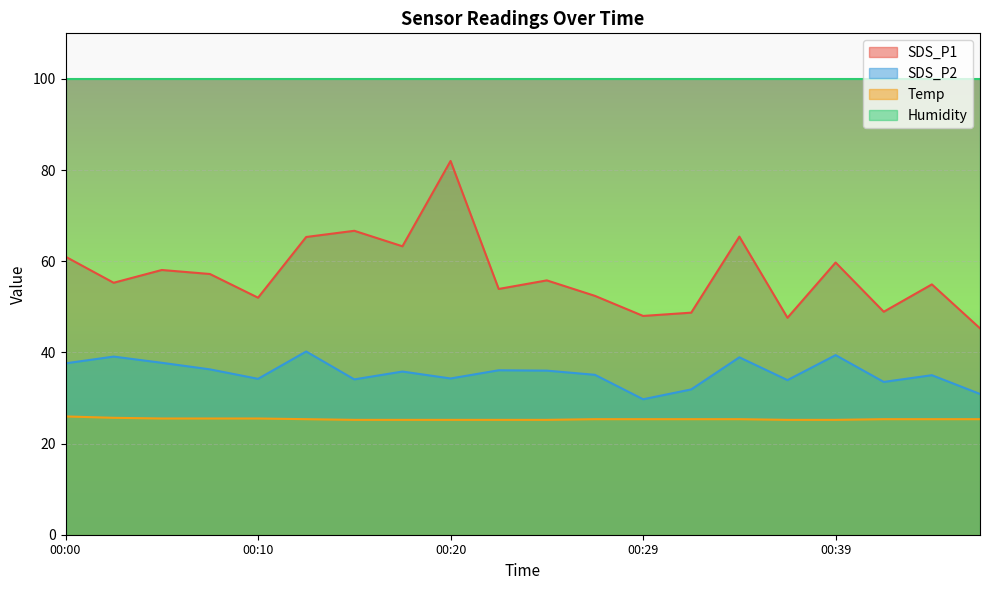

What is the difference between the highest and lowest values at 00:10?

74.4